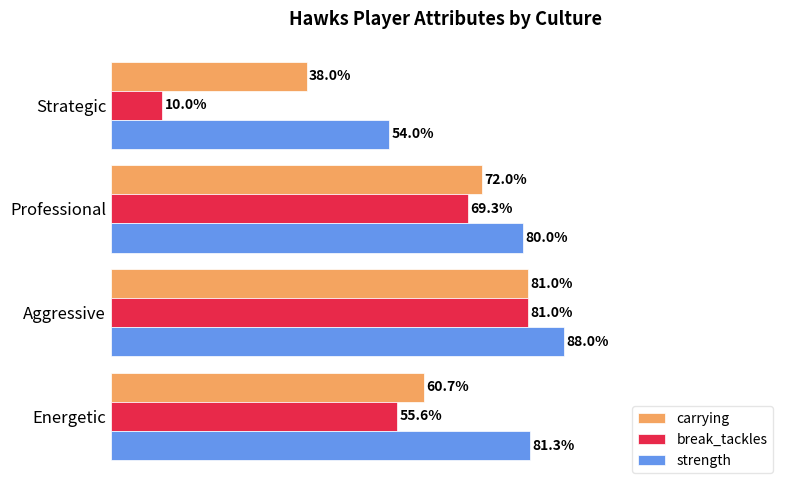

Which label corresponds to the largest value in the chart?

Aggressive